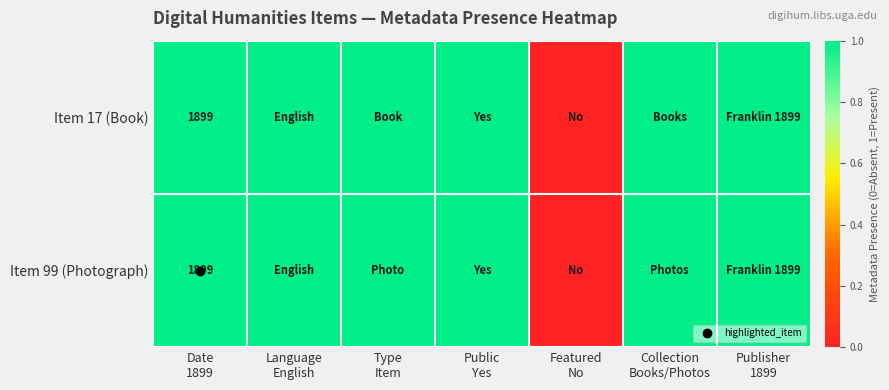

Rank the categories by Item 99 (Photograph) value from highest to lowest.

Date 1899, Language English, Type Item, Public Yes, Collection Books/Photos, Publisher 1899, Featured No